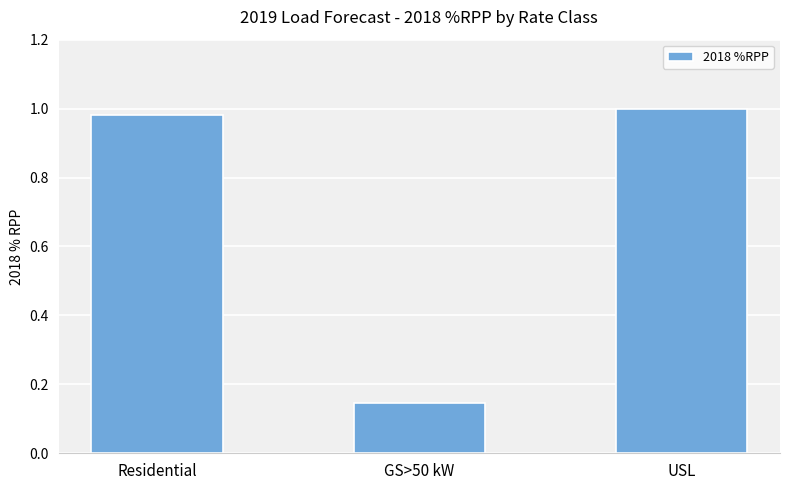

What is the change in value from Residential to GS>50 kW?

-0.8